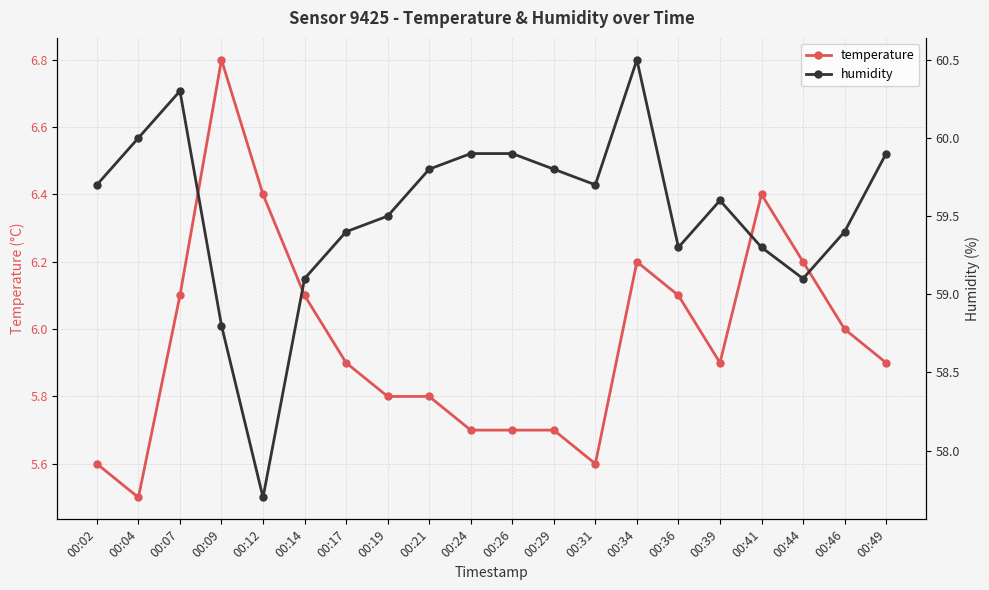

What is the average value of the humidity series?

59.5